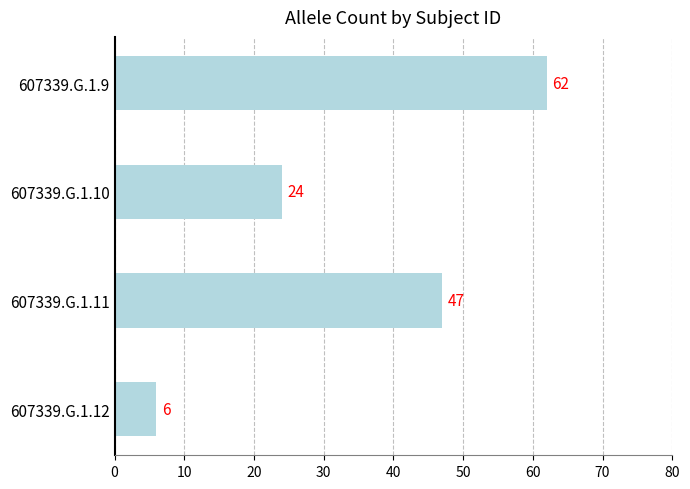

The chart shows a value of 6 at 607339.G.1.12. True or false?

True